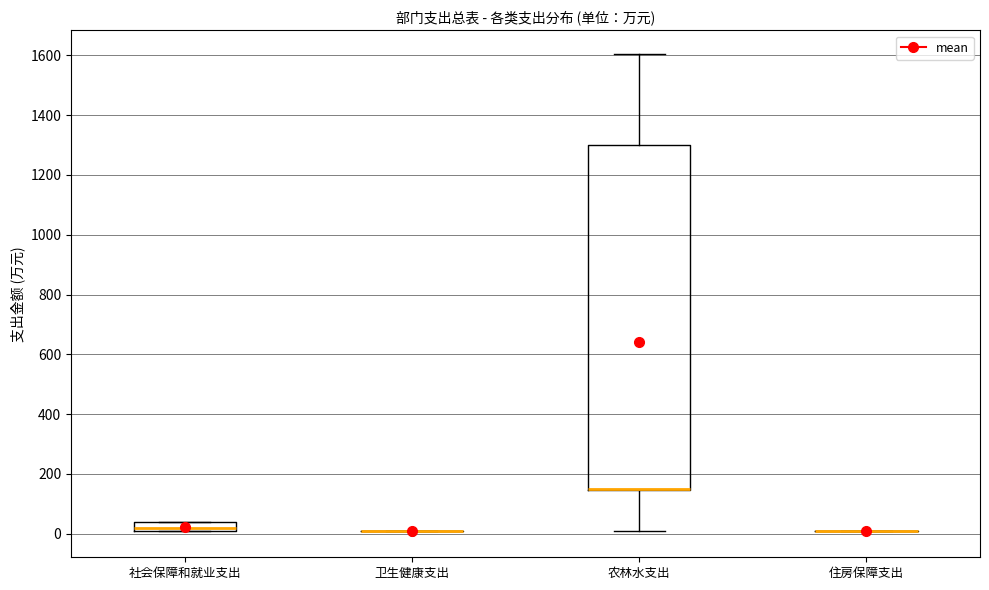

Which box is the tallest, from its lower edge to its upper edge?

农林水支出